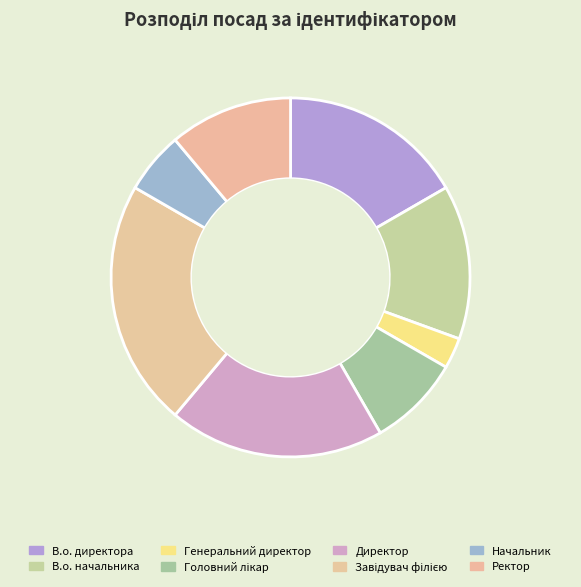

Is the sum of Директор and В.о. директора greater than half?

No